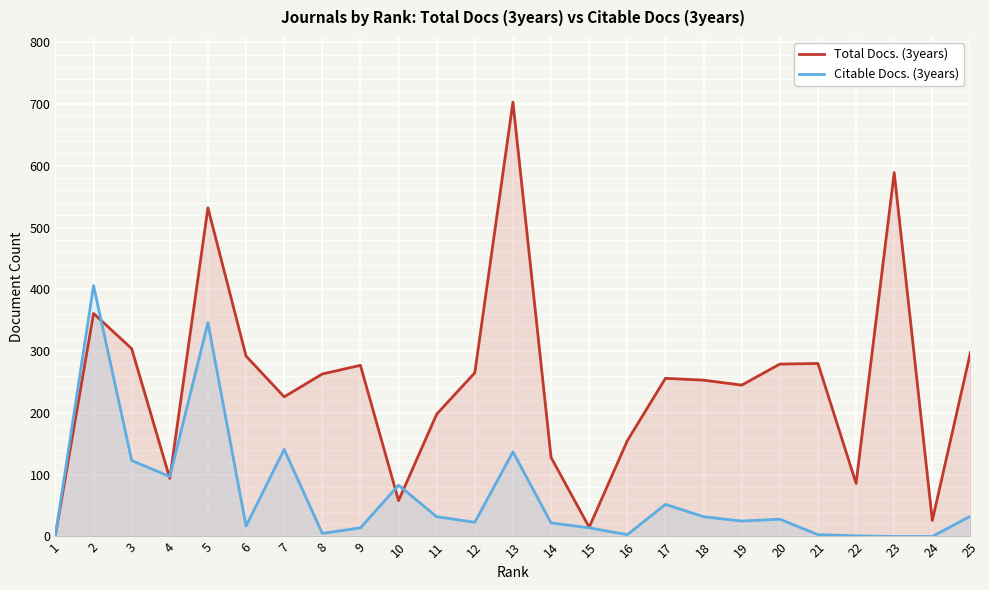

At which category does the chart reach its peak across all series?

13